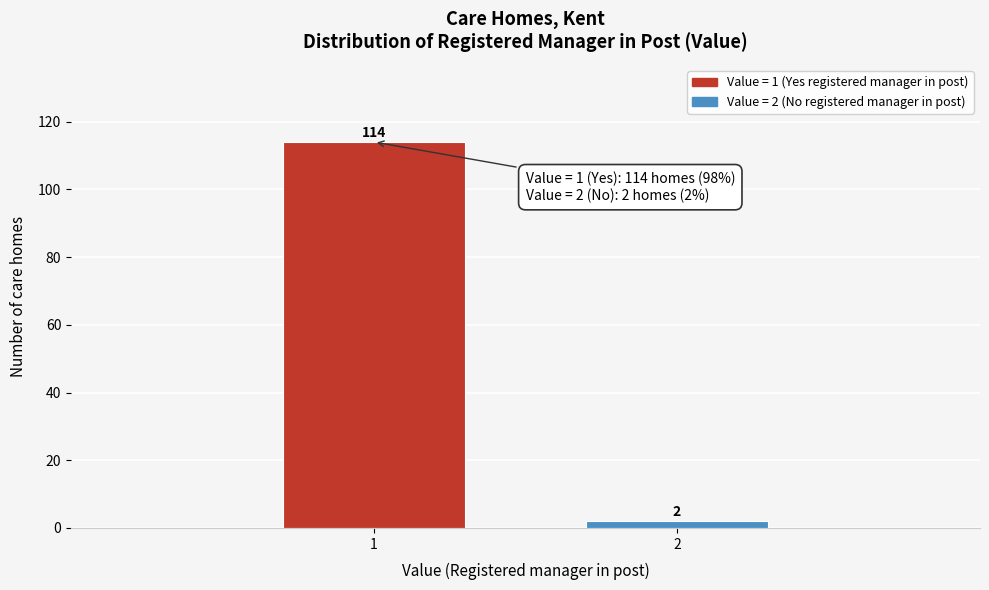

Reading left to right, what are all the values shown in this chart?

1=114	2=2